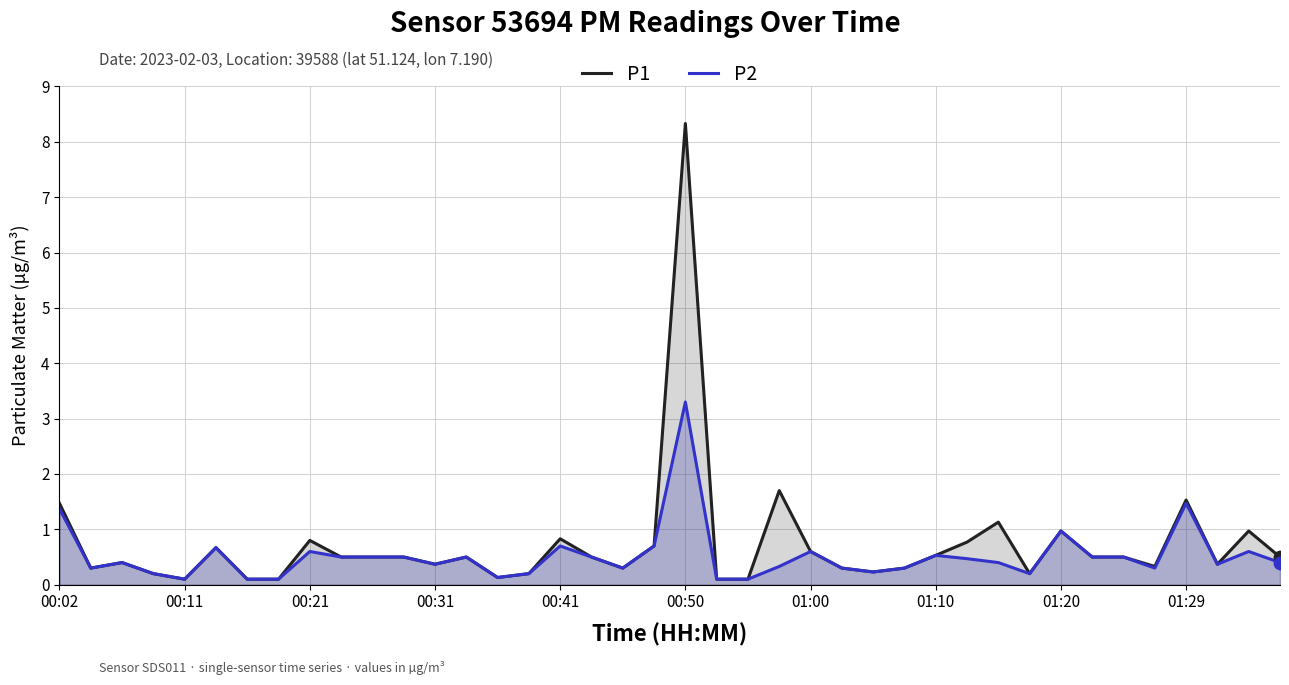

What are all the series names shown in the legend?

P1, P2